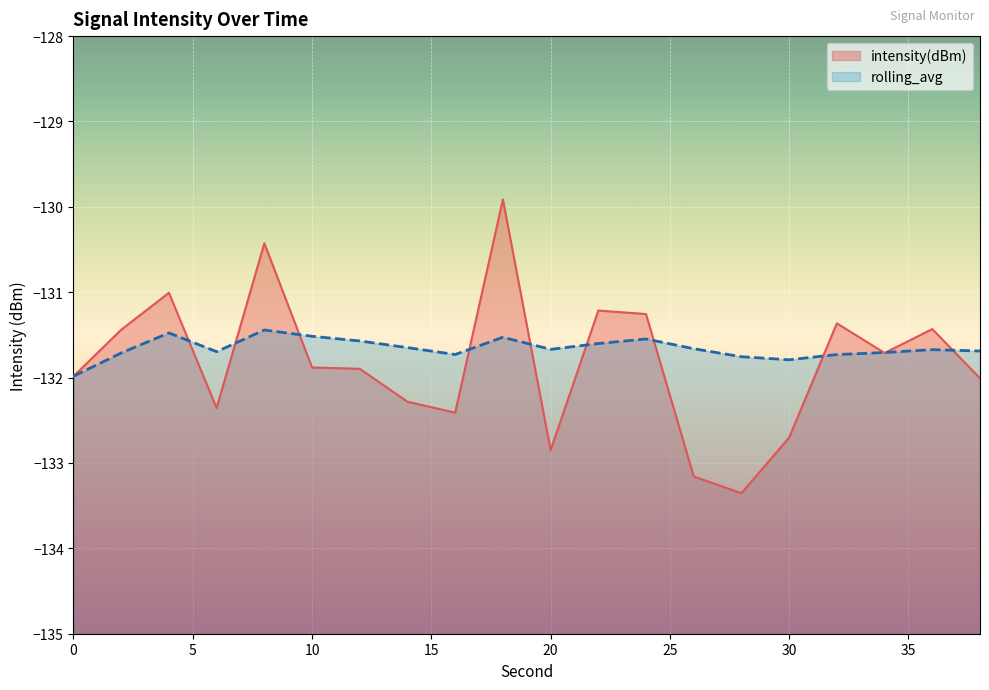

Rank the series by their maximum value, from lowest to highest.

rolling_avg, intensity(dBm)